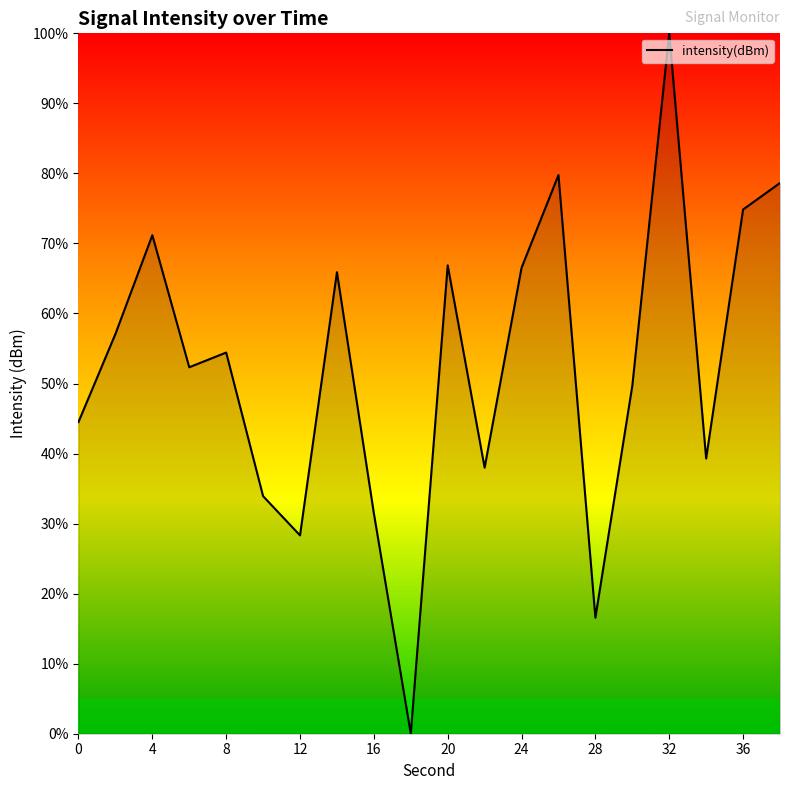

What is the difference between the maximum and minimum values?

100.0